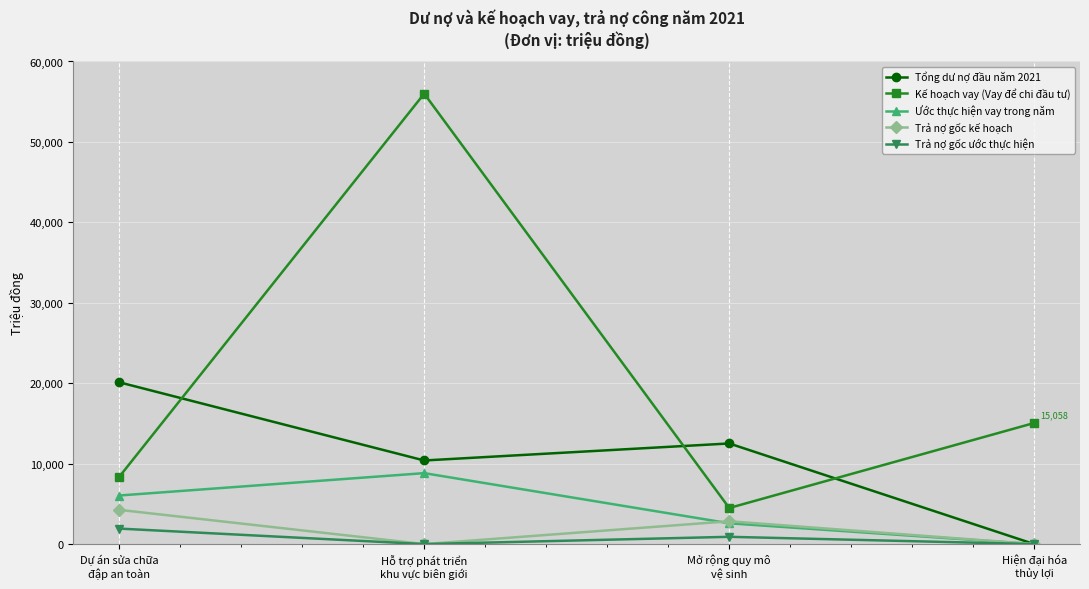

Between Dự án sửa chữa
đập an toàn and Hỗ trợ phát triển
khu vực biên giới, which series saw the biggest shift?

Kế hoạch vay (Vay để chi đầu tư)